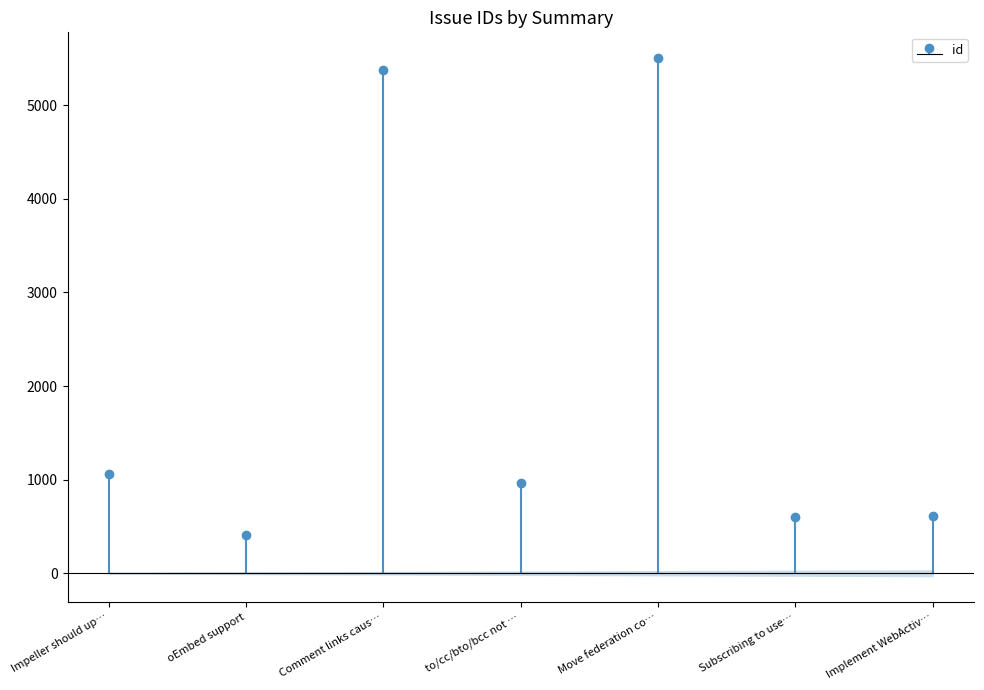

Is it true that the value at oEmbed support is 167?

False